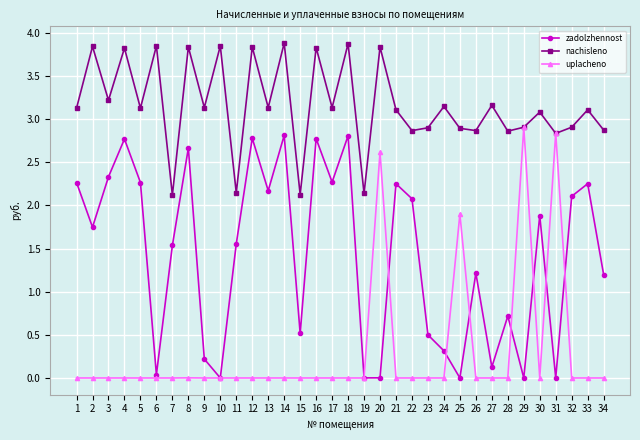

Is it true that uplacheno equals 0.0 at 18?

True